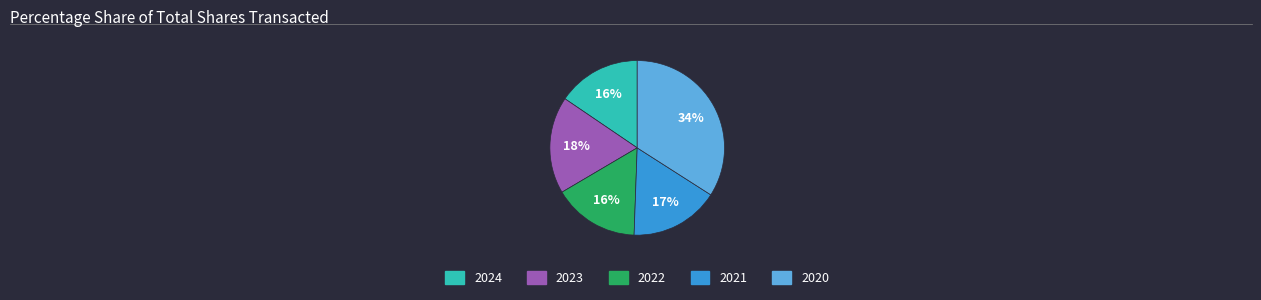

Which slice is the largest?

2020